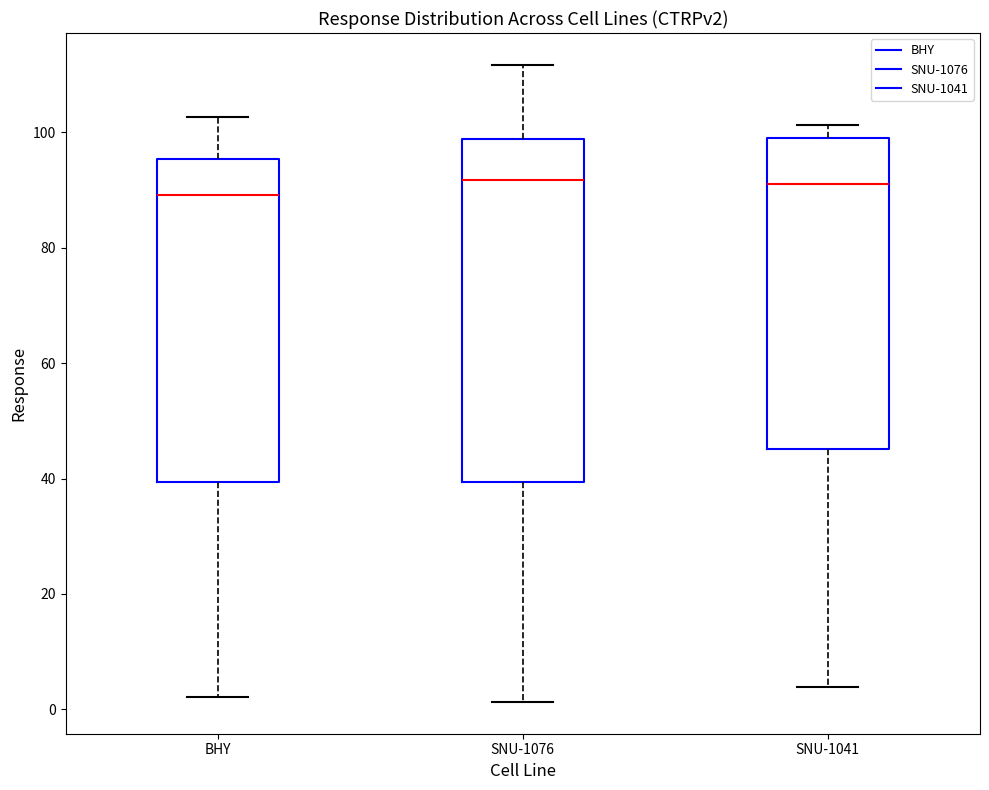

Which box is the tallest, from its lower edge to its upper edge?

SNU-1076